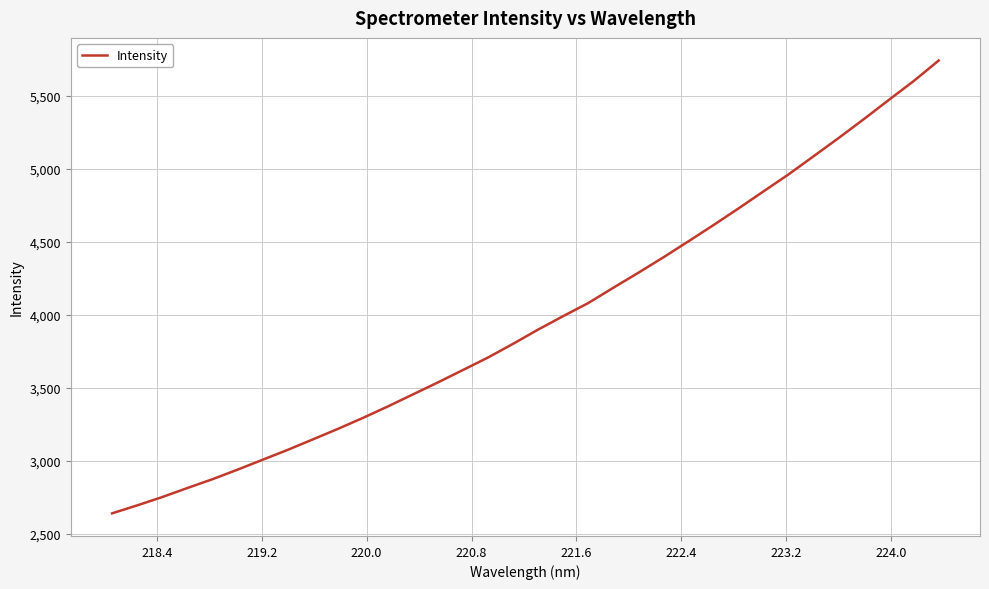

What is the maximum value shown in the chart?

5743.6